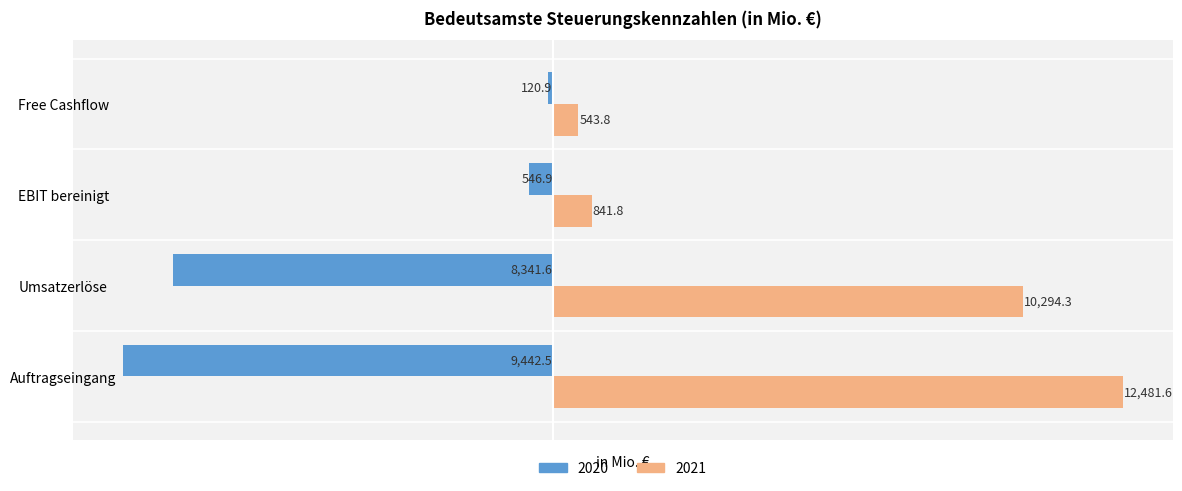

True or false: 2020 has a value of -8341.6 at Umsatzerlöse.

True